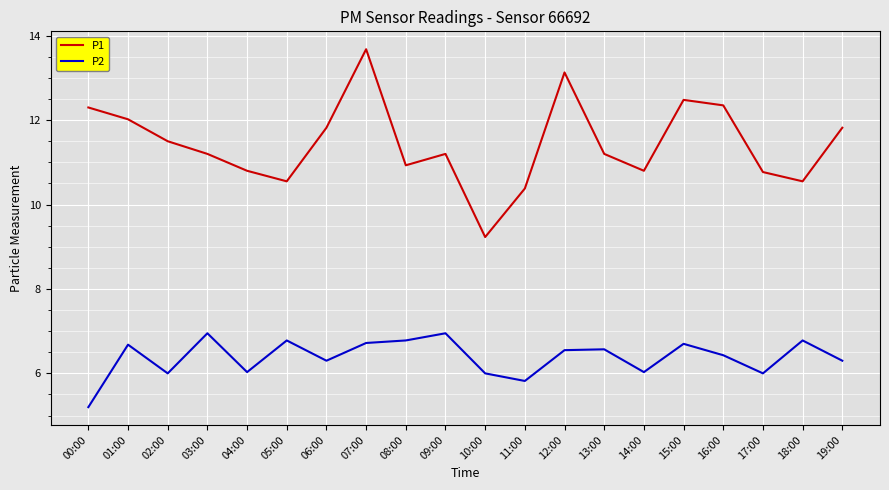

What is the greatest value displayed?

13.7